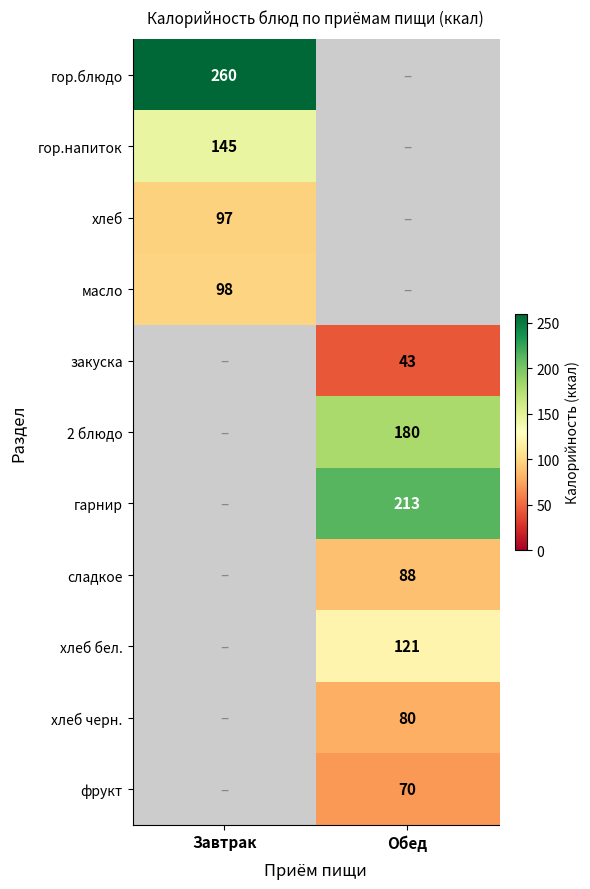

What is the minimum value shown in the chart?

43.0